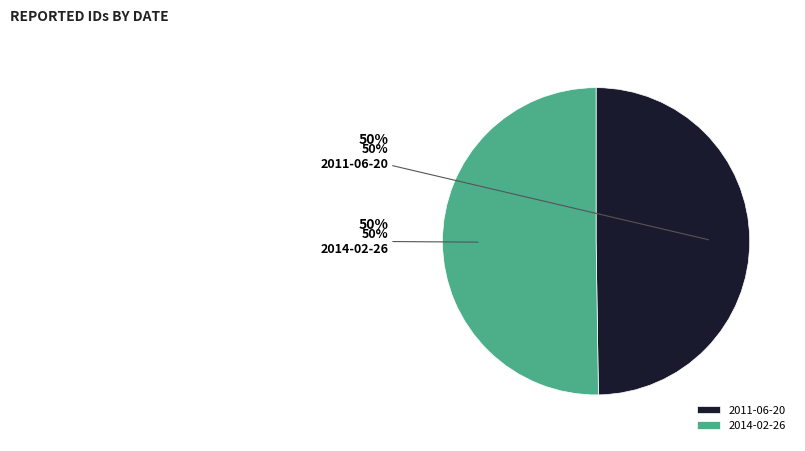

Approximately how many times larger is the value at 2014-02-26 compared to 2011-06-20?

1.0